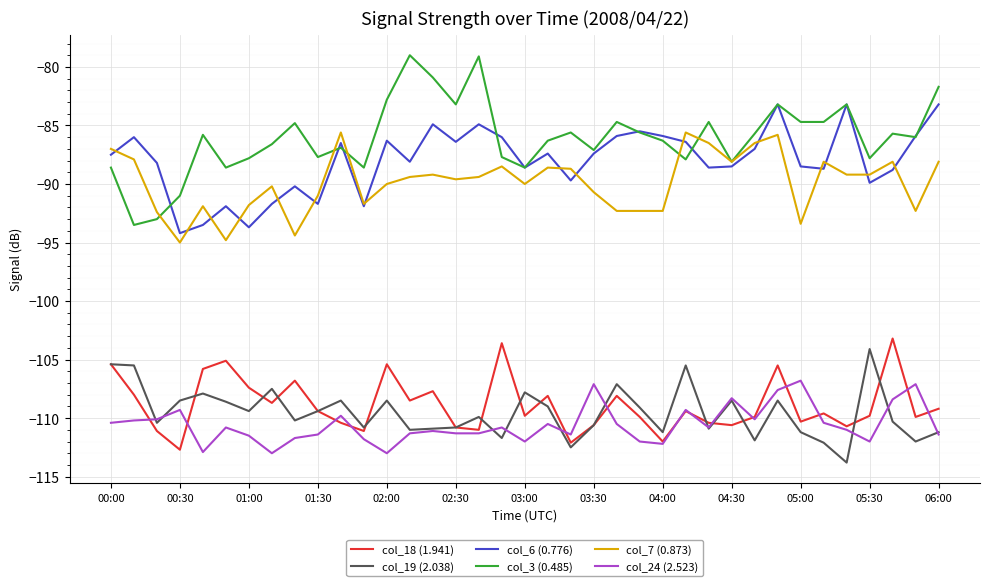

Which series has the largest range (max minus min)?

col_3 (0.485)